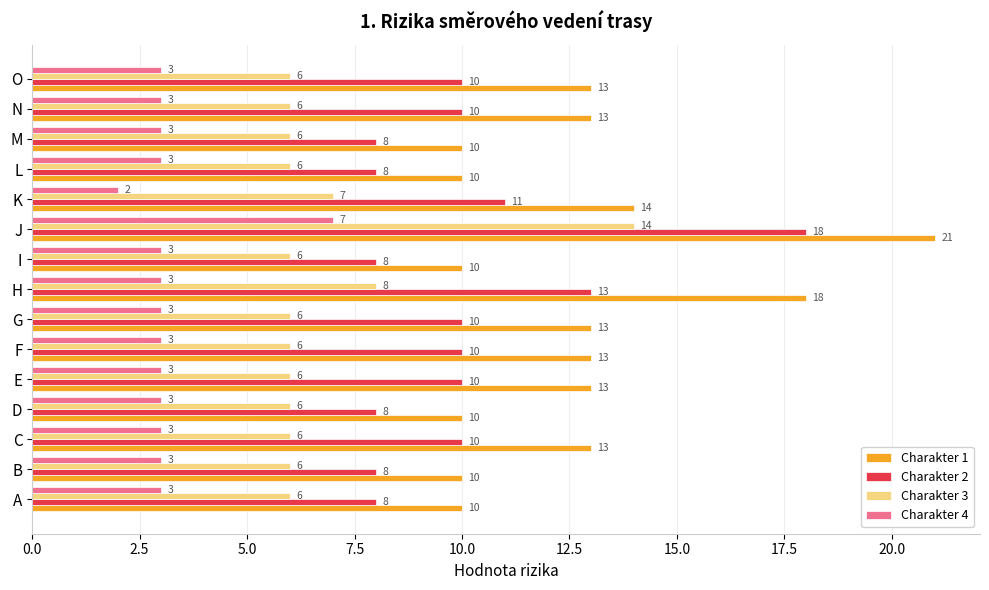

The value of Charakter 2 at K is 11. True or false?

True